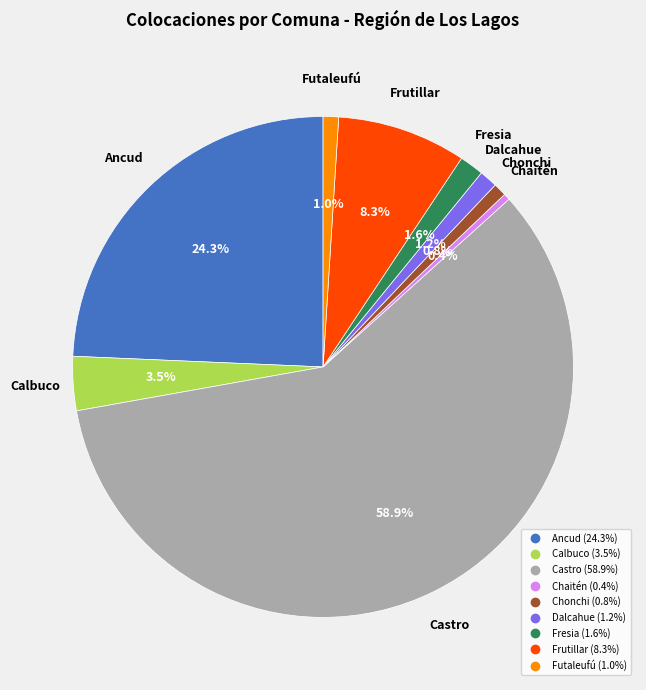

What is the largest slice in the pie chart?

Castro